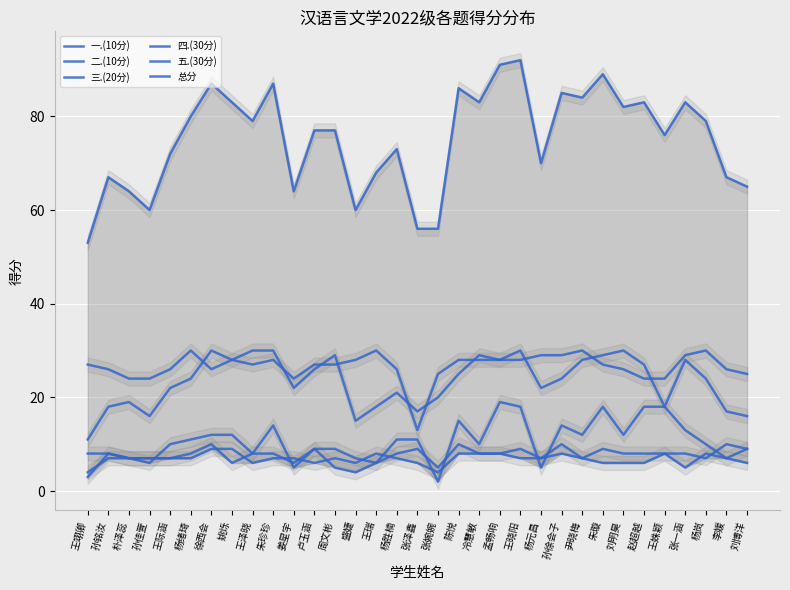

Which series has the largest total across all categories?

总分